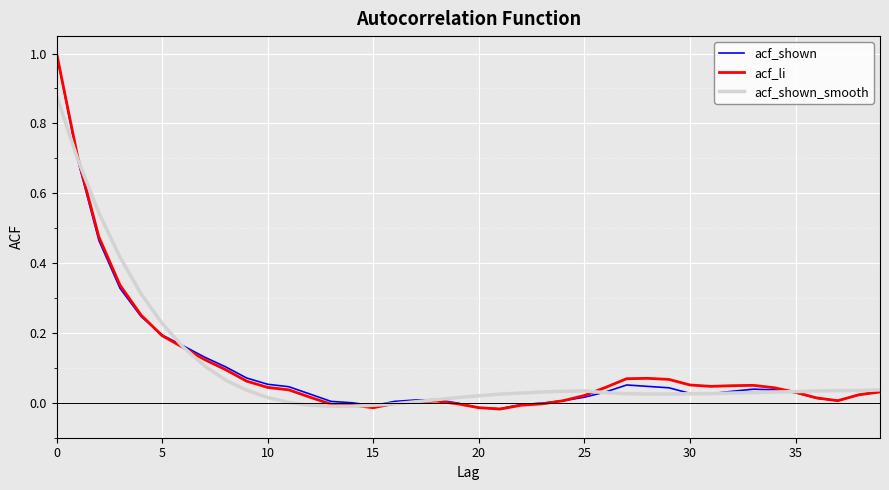

What is the maximum value shown in the chart?

1.0